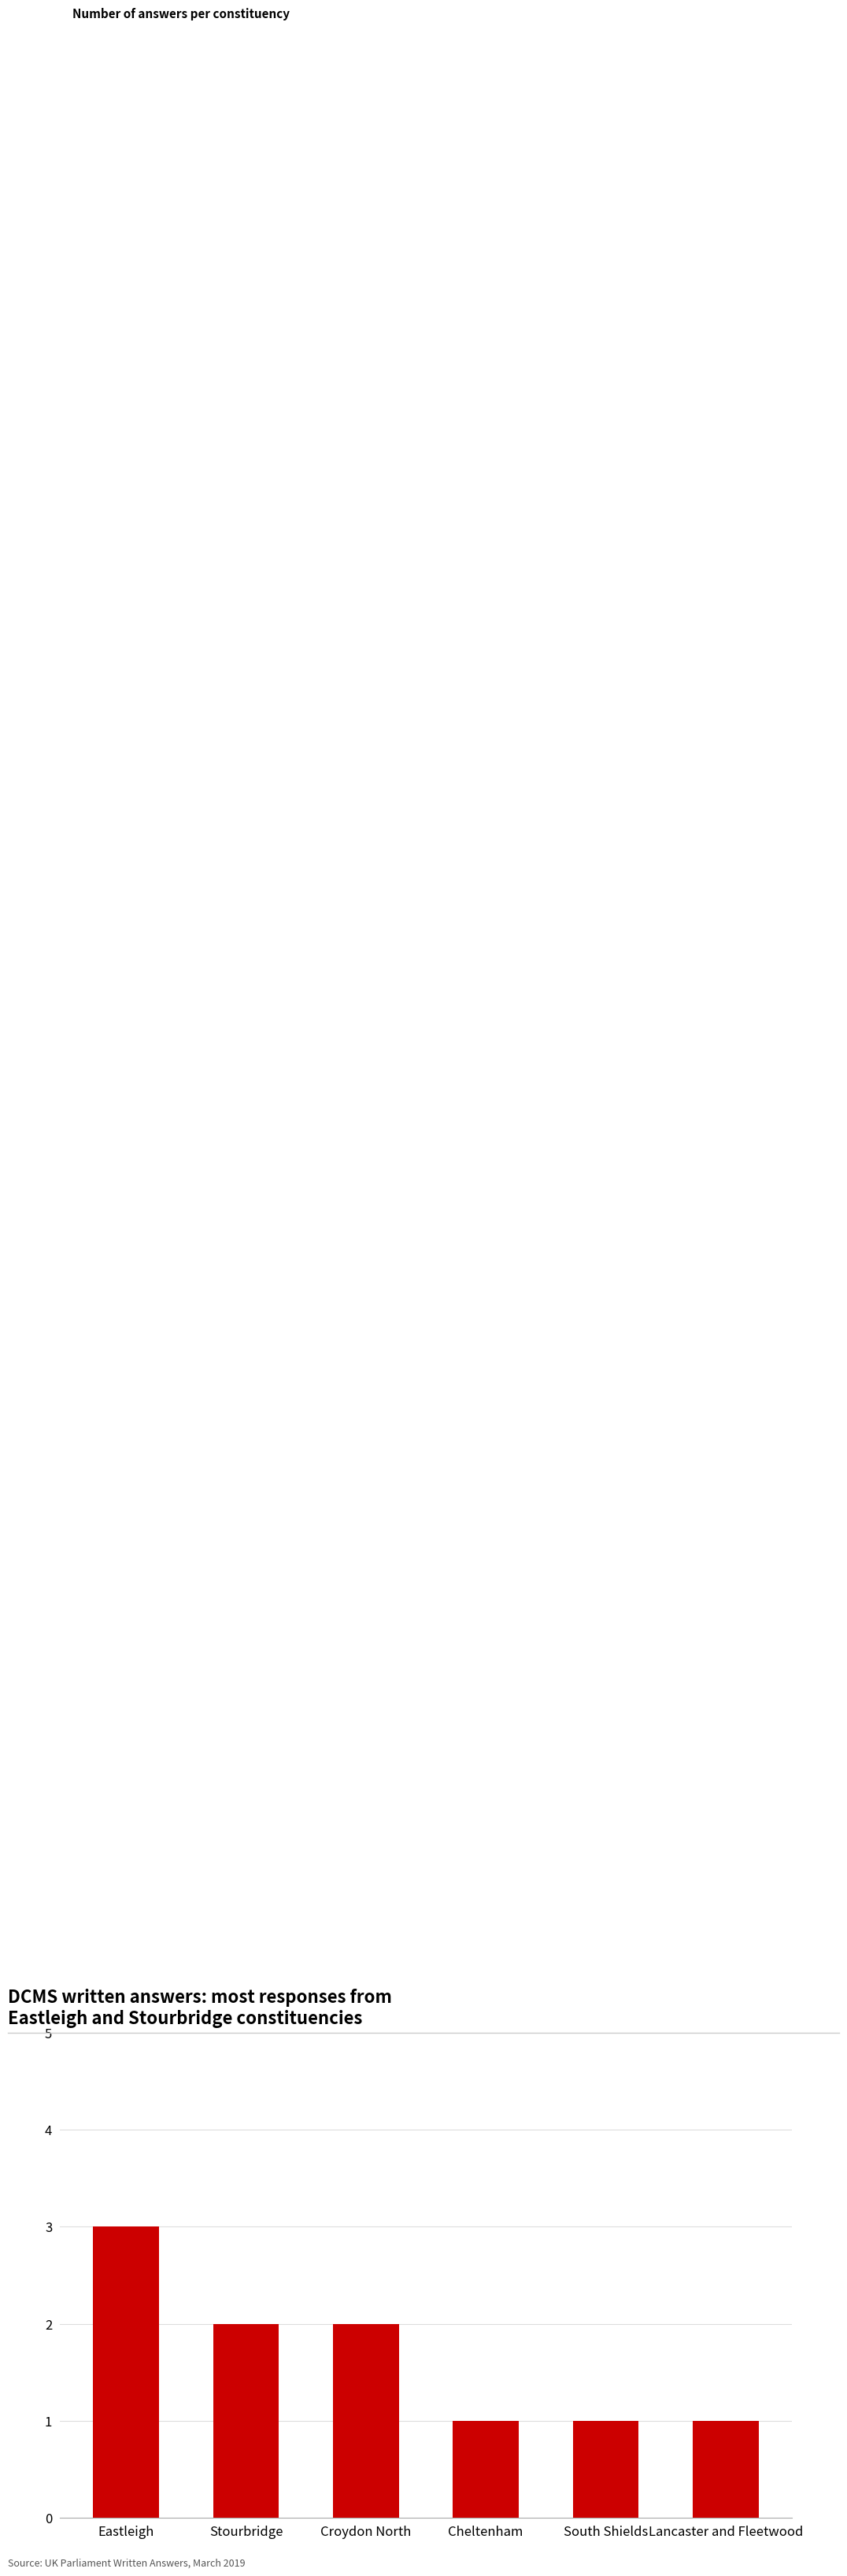

Is it true that the value at South Shields is 0?

False